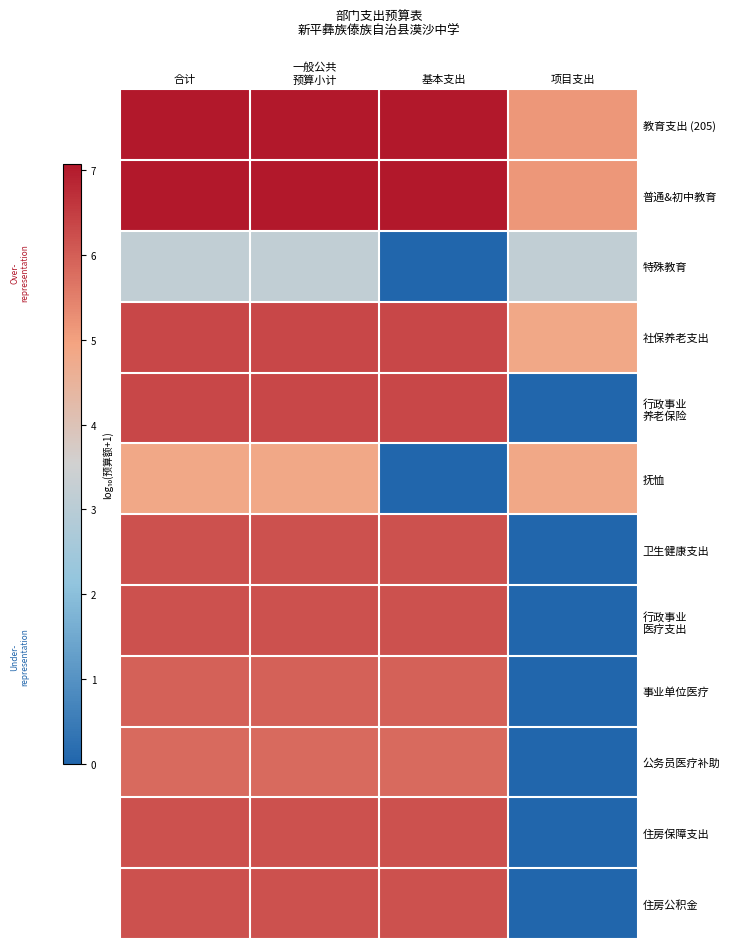

Which category has the highest value across all series?

合计